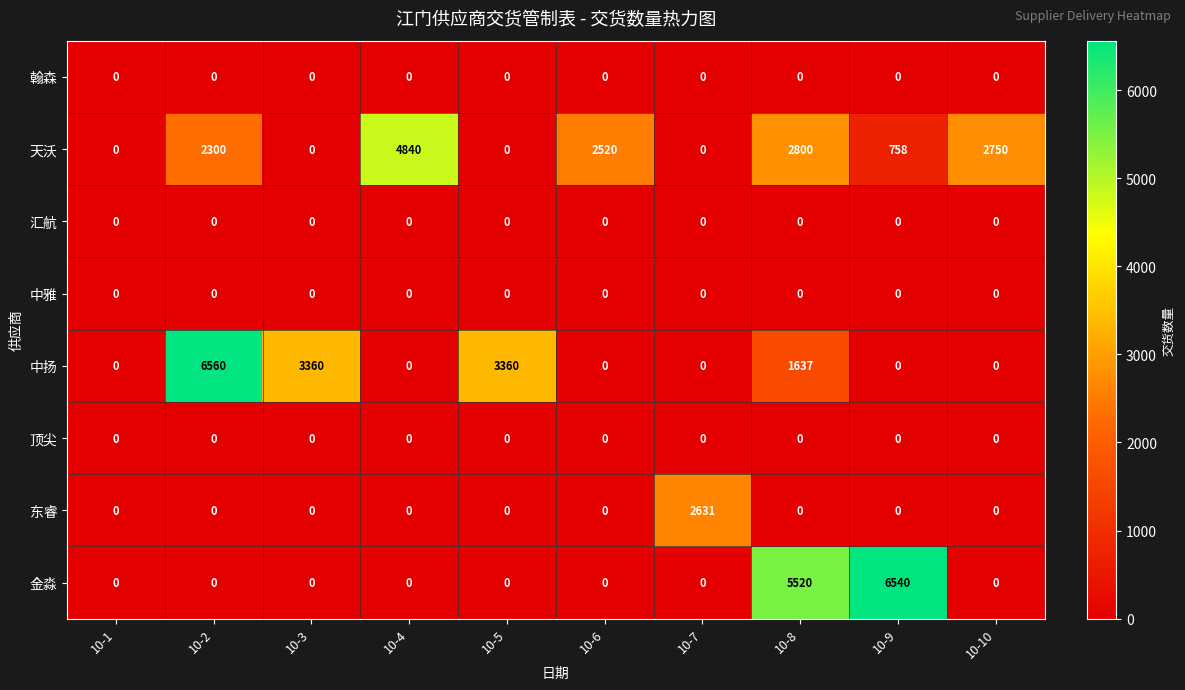

Between 10-5 and 10-6, which series saw the biggest shift?

中扬